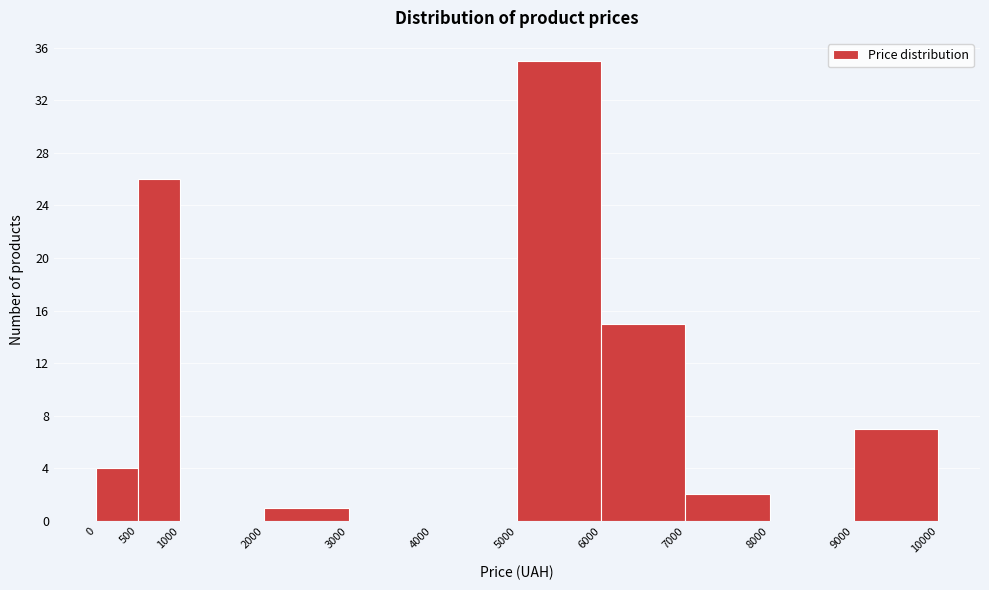

Reading left to right, list every bar in this chart as the range it spans on the x-axis followed by its height. The values are not printed on the chart, so give them approximately, as read against the axis.

0 to 500: 4
500 to 1000: 26
1000 to 2000: 0
2000 to 3000: 1
3000 to 4000: 0
4000 to 5000: 0
5000 to 6000: 35
6000 to 7000: 15
7000 to 8000: 2
8000 to 9000: 0
9000 to 10000: 7